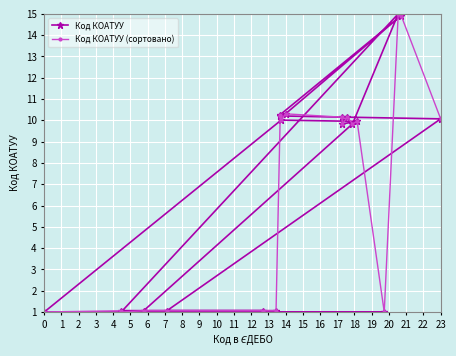

Where does the Код КОАТУУ (сортовано) series first go above 9?

6